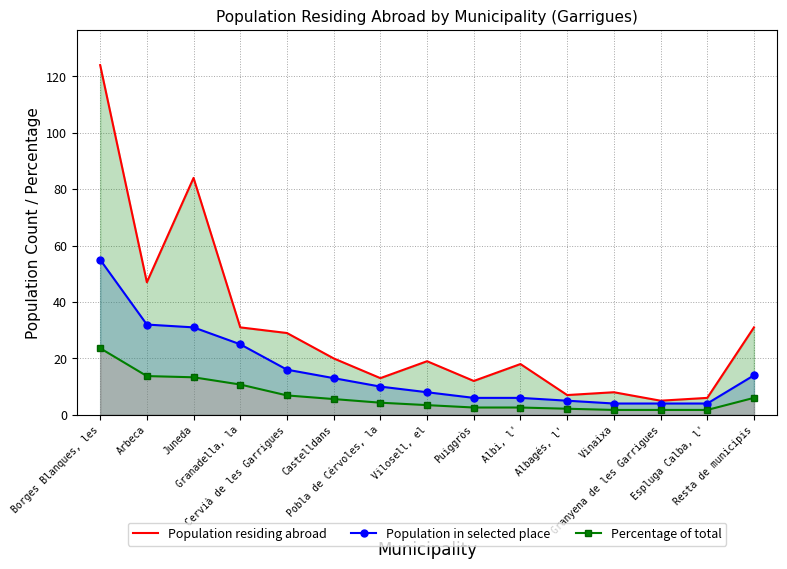

True or false: Population in selected place and Percentage of total cross at least once.

False